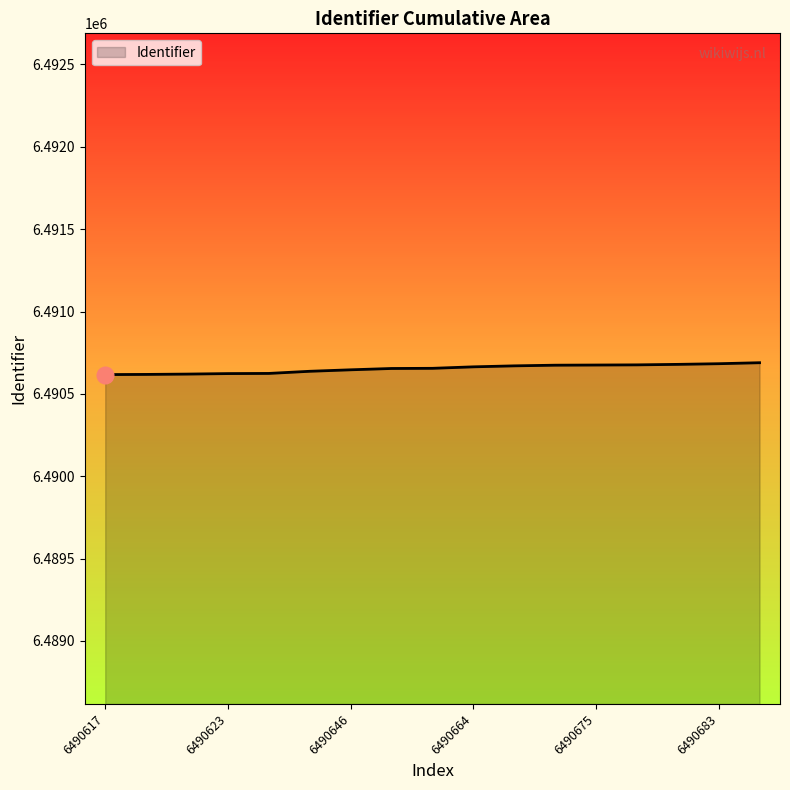

What is the smallest value displayed?

6490617